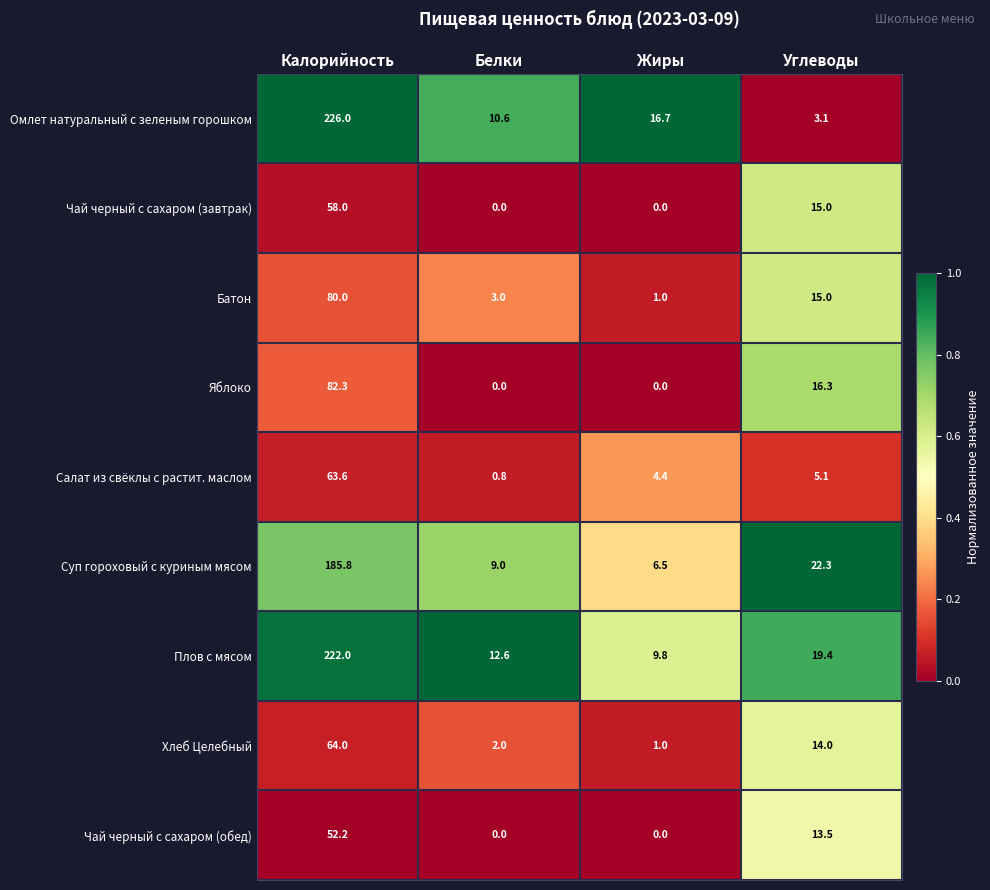

List the series in order of their peak value, lowest first.

Чай черный с сахаром (обед), Чай черный с сахаром (завтрак), Салат из свёклы с растит. маслом, Хлеб Целебный, Батон, Яблоко, Суп гороховый с куриным мясом, Плов с мясом, Омлет натуральный с зеленым горошком